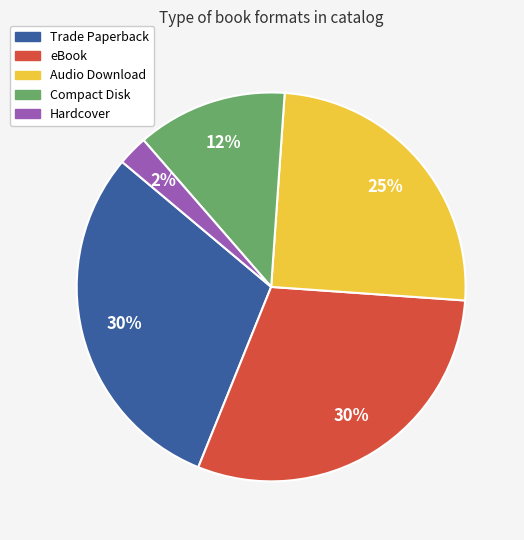

Which slice is the smallest?

Hardcover